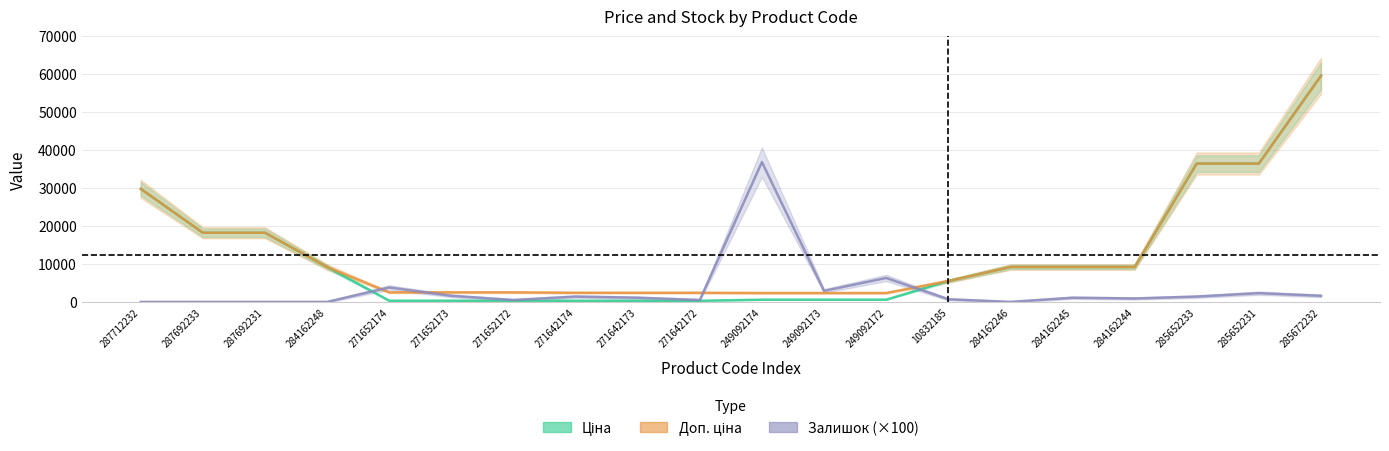

What is the difference between the Залишок (×100) values at 284162245 and 284162244?

200.0